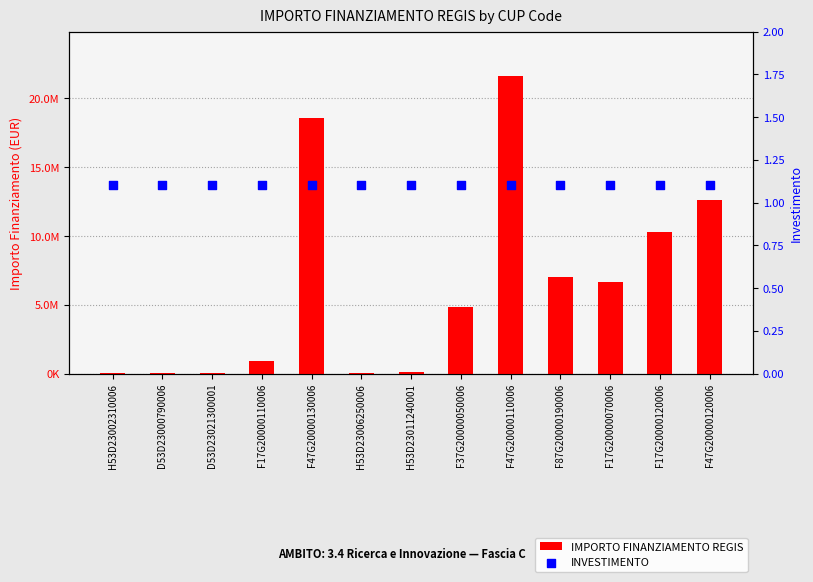

What are all the series names shown in the legend?

IMPORTO FINANZIAMENTO REGIS, INVESTIMENTO